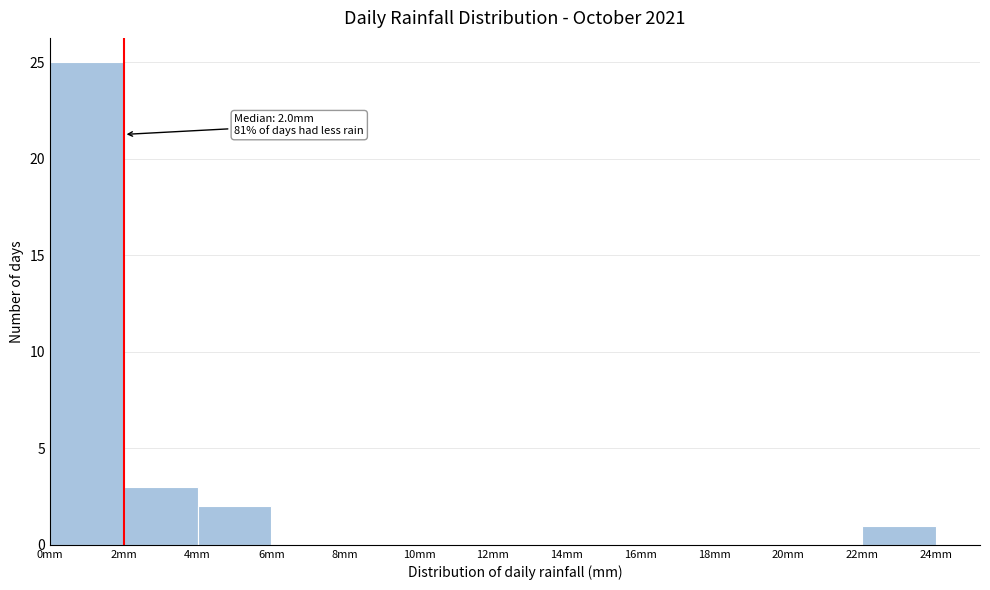

Over which range of the x-axis is the bar tallest?

0 to 2